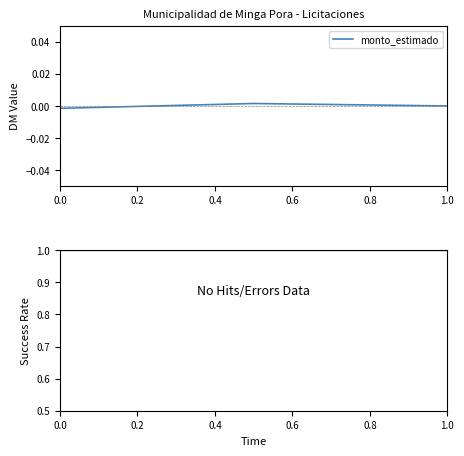

How many lines are shown in the chart?

2